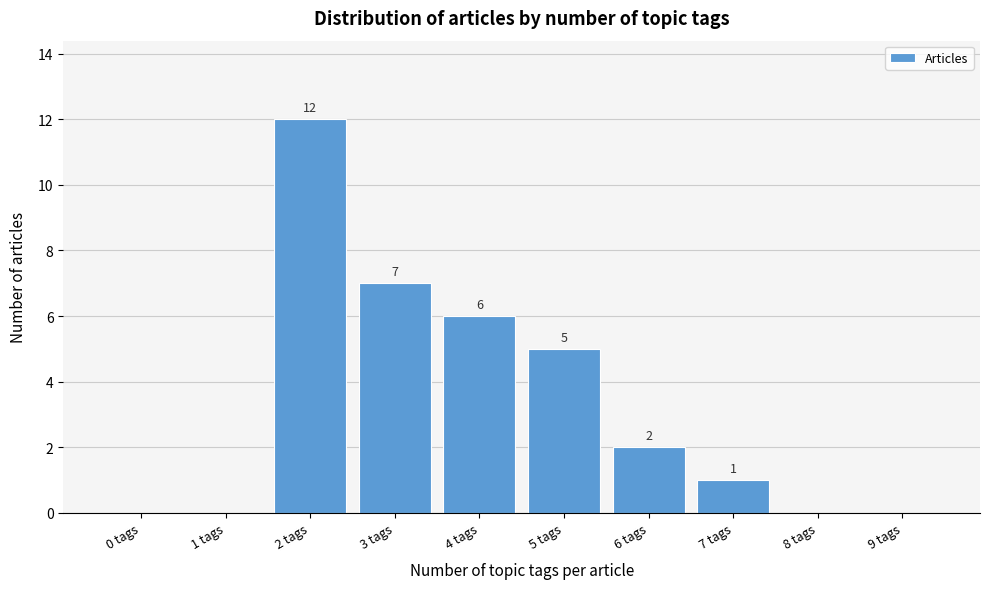

Reading right to left, transcribe all the data shown in this chart.

9 tags=0	8 tags=0	7 tags=1	6 tags=2	5 tags=5	4 tags=6	3 tags=7	2 tags=12	1 tags=0	0 tags=0